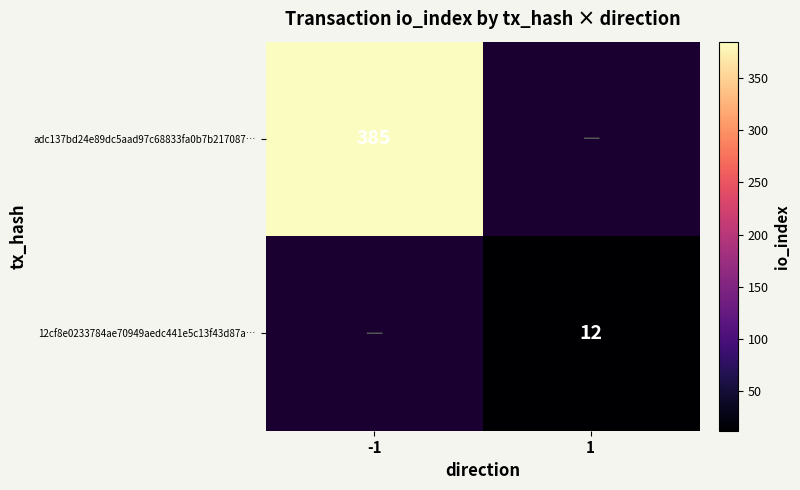

The 12cf8e0233784ae70949aedc441e5c13f43d87a… series shows 4 at 1. True or false?

False